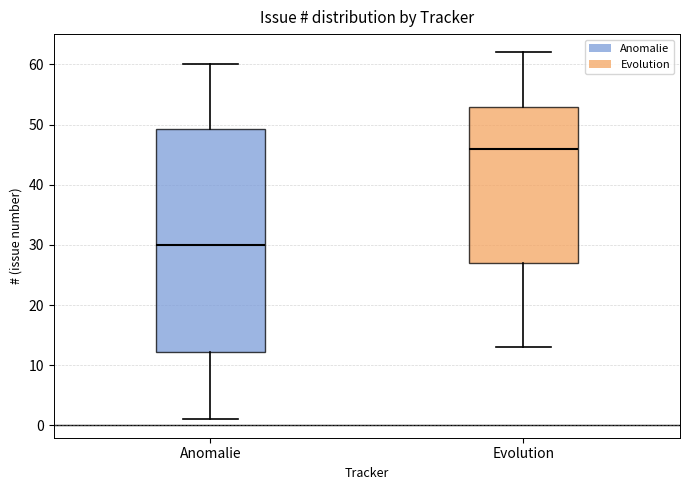

Which box is the tallest, from its lower edge to its upper edge?

Anomalie